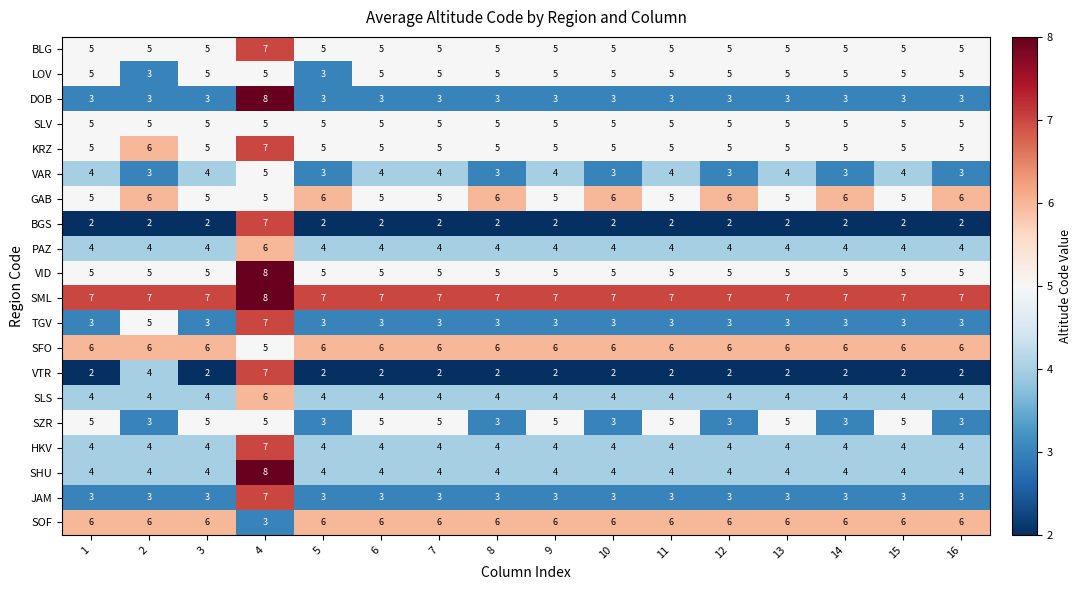

True or false: GAB has a value of 6 at 5.

True